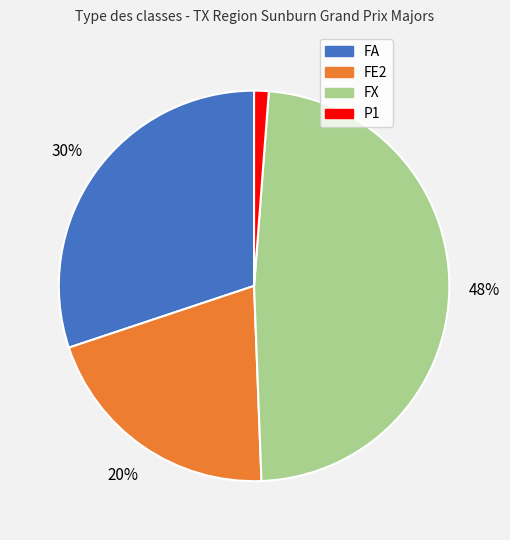

How many slices are in this pie chart?

4